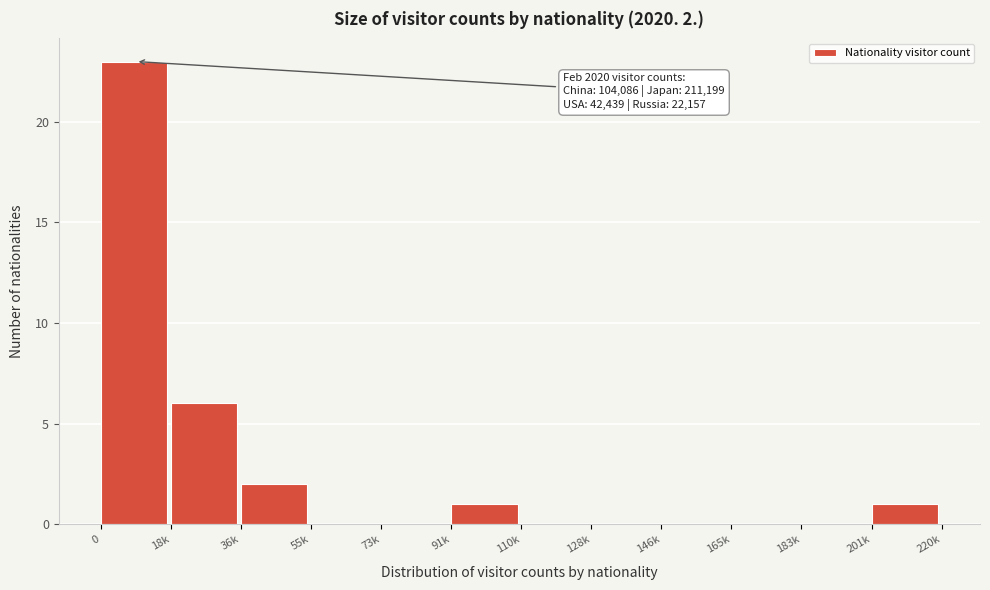

Reading left to right, transcribe all the data shown in this chart.

0=23	18k=6	36k=2	55k=0	73k=0	91k=1	110k=0	128k=0	146k=0	165k=0	183k=0	201k=1